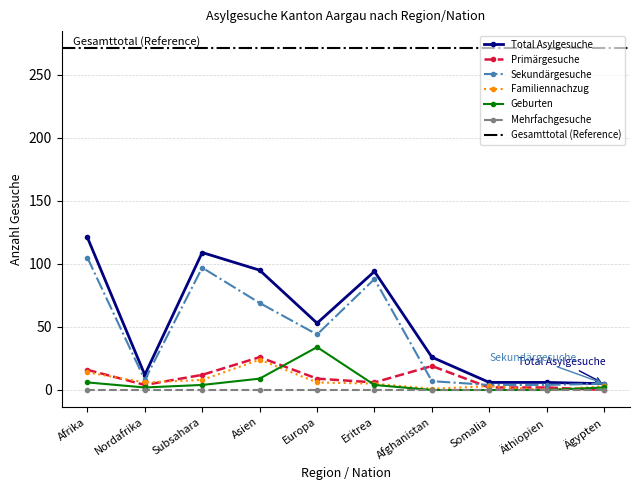

Where does the Total Asylgesuche series first go above 53?

Afrika